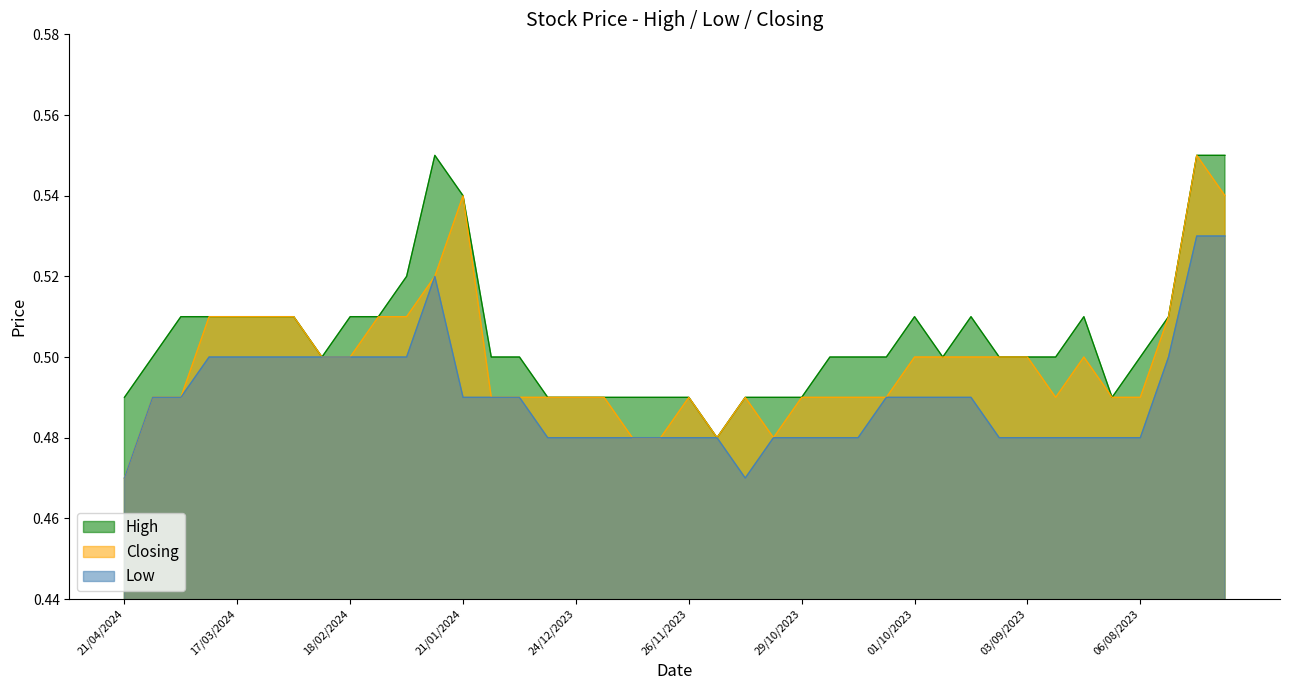

List the labels in order of Low value, smallest first.

21/04/2024, 12/11/2023, 31/12/2023, 24/12/2023, 17/12/2023, 10/12/2023, 03/12/2023, 26/11/2023, 19/11/2023, 05/11/2023, 29/10/2023, 22/10/2023, 15/10/2023, 10/09/2023, 03/09/2023, 27/08/2023, 20/08/2023, 13/08/2023, 06/08/2023, 14/04/2024, 31/03/2024, 21/01/2024, 14/01/2024, 07/01/2024, 08/10/2023, 01/10/2023, 24/09/2023, 17/09/2023, 24/03/2024, 17/03/2024, 10/03/2024, 03/03/2024, 25/02/2024, 18/02/2024, 11/02/2024, 04/02/2024, 30/07/2023, 28/01/2024, 16/07/2023, 09/07/2023